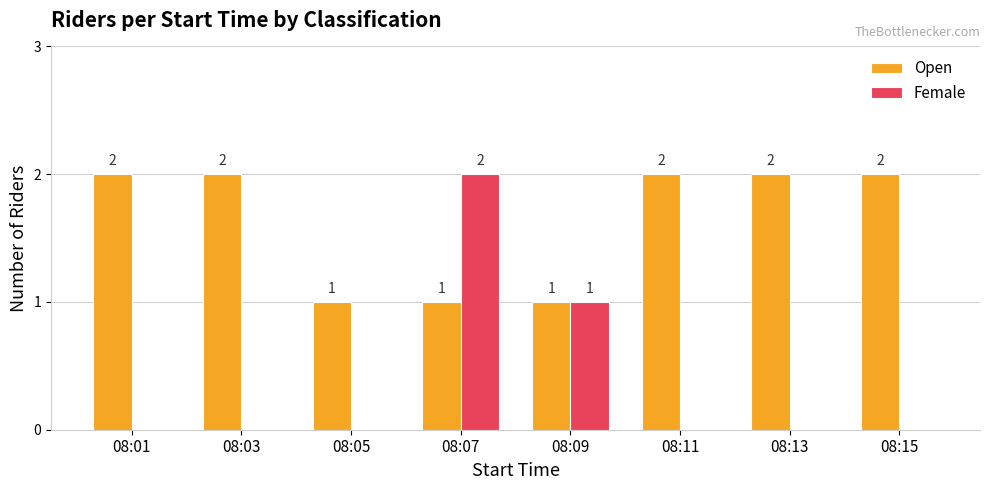

How many Female values are between 0 and 1?

7